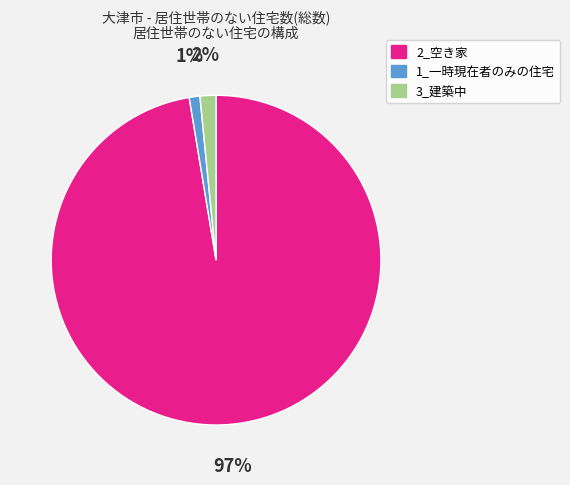

Is it true that 2_空き家 is 89% of the pie?

False